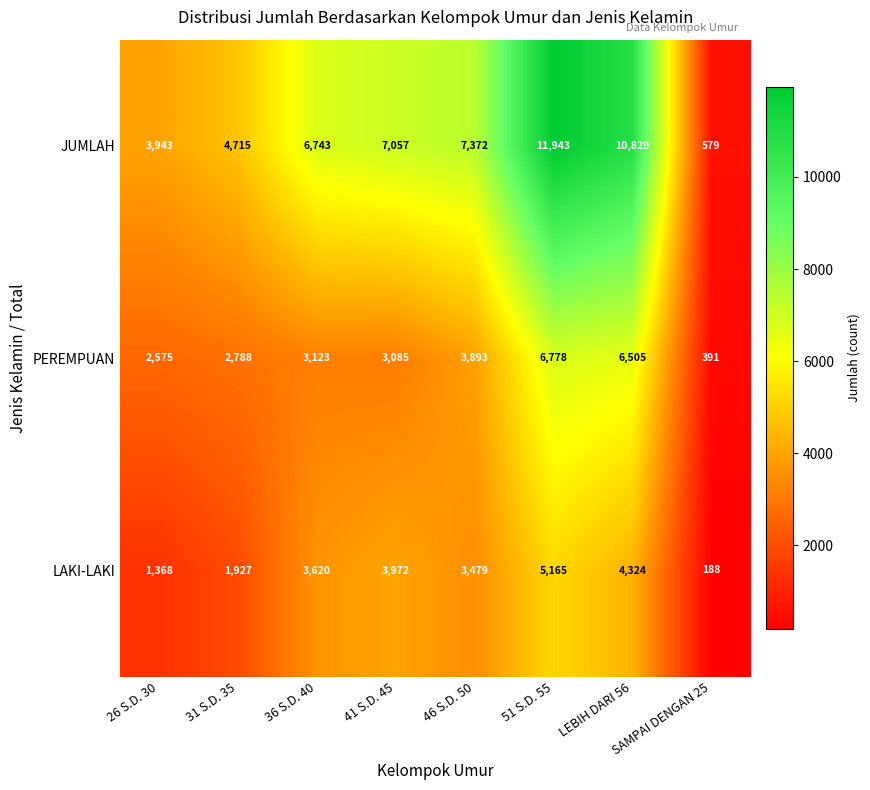

What is the sum of the LAKI-LAKI values at 31 S.D. 35 and 46 S.D. 50?

5406